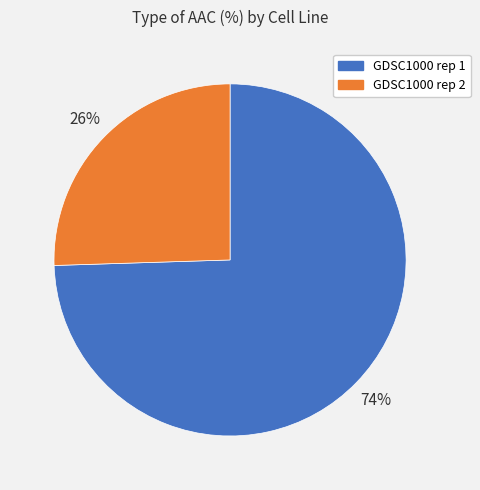

Count the number of slices in the pie.

2